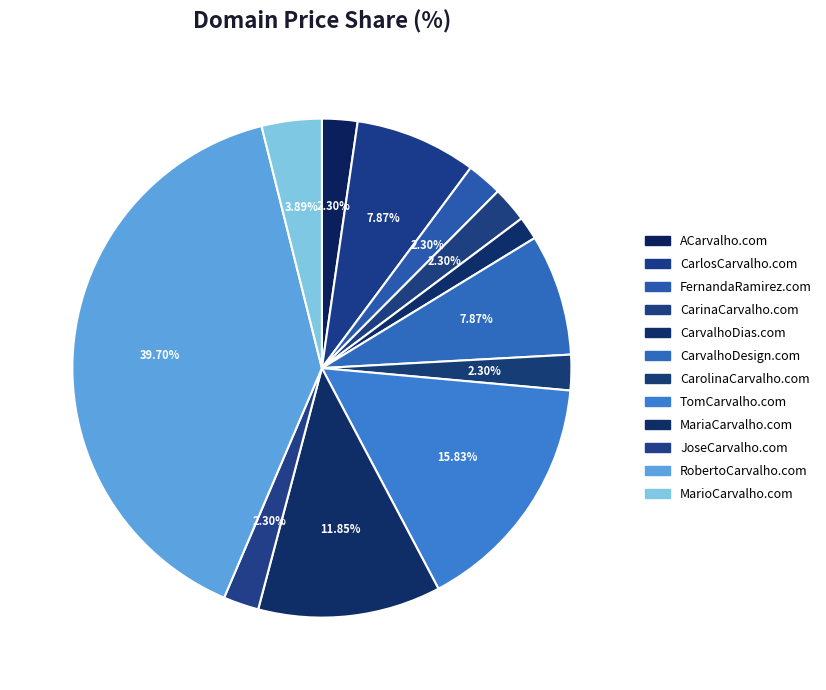

Rank the categories by value from lowest to highest.

CarvalhoDias.com, ACarvalho.com, FernandaRamirez.com, CarinaCarvalho.com, CarolinaCarvalho.com, JoseCarvalho.com, MarioCarvalho.com, CarlosCarvalho.com, CarvalhoDesign.com, MariaCarvalho.com, TomCarvalho.com, RobertoCarvalho.com